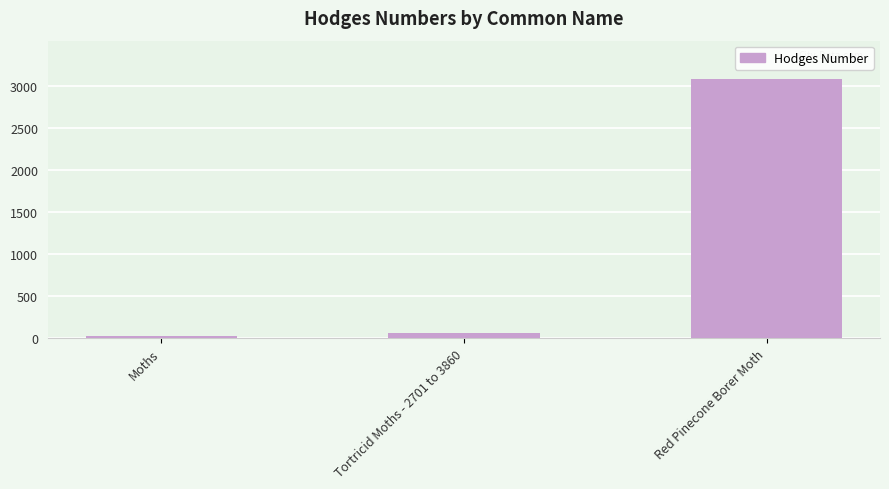

Rank the categories by value from highest to lowest.

Red Pinecone Borer Moth, Tortricid Moths - 2701 to 3860, Moths